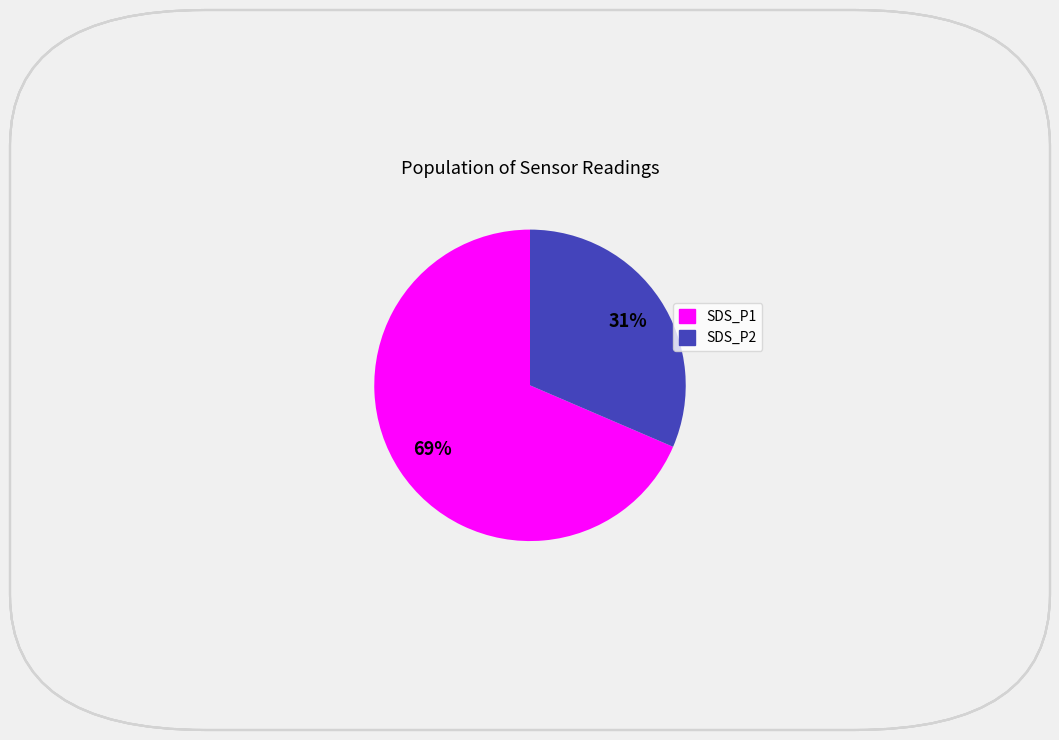

To the nearest percent, what percentage of the pie is SDS_P1?

69%